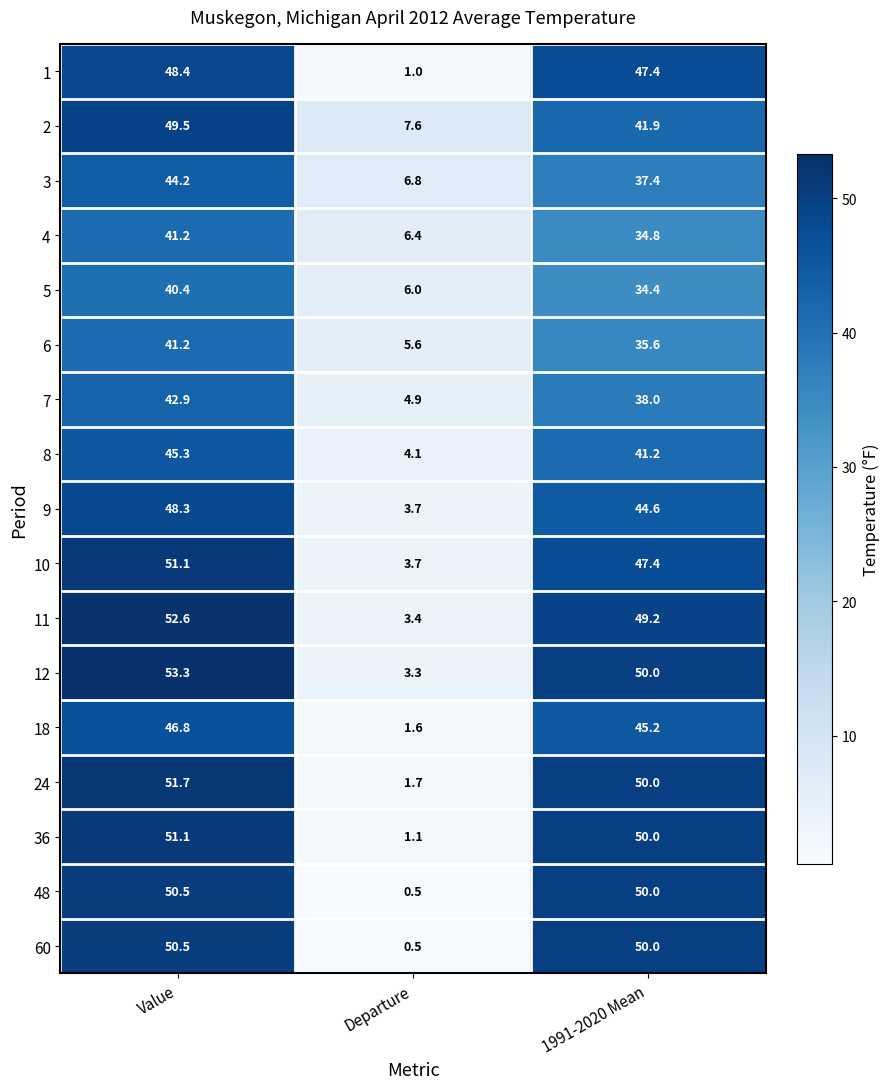

How many series are shown in this chart?

17